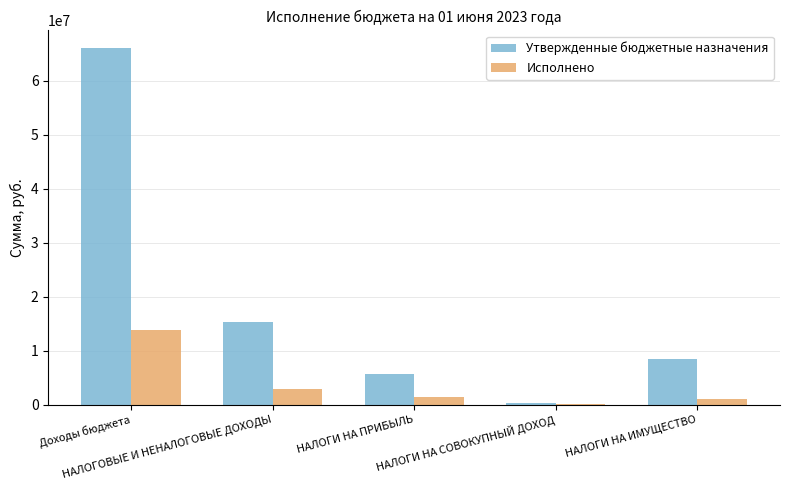

What is the sum of all Исполнено values?

19284656.4